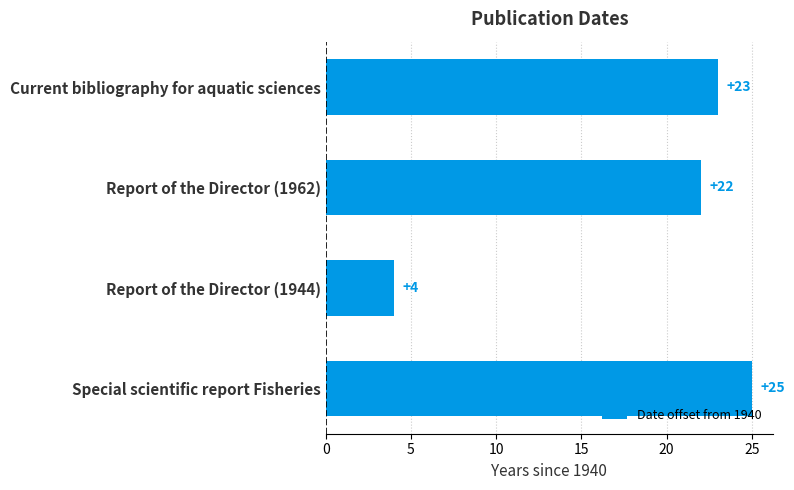

List the labels in order of value, smallest first.

Report of the Director (1944), Report of the Director (1962), Current bibliography for aquatic sciences, Special scientific report Fisheries